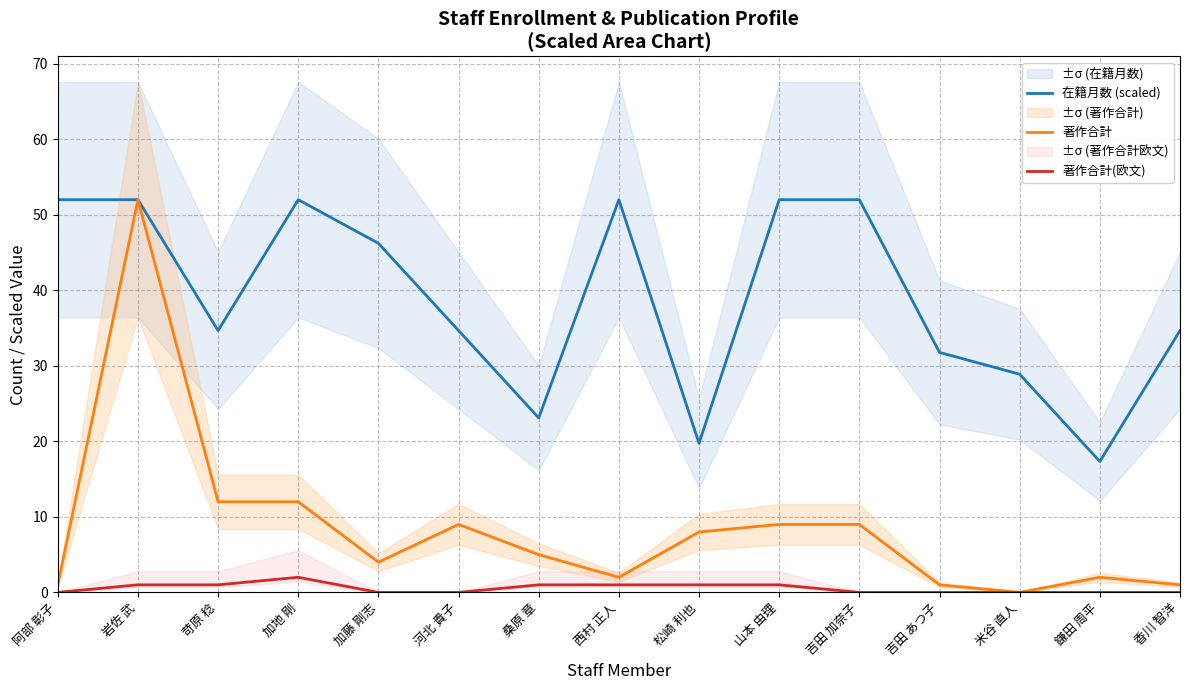

The value of 在籍月数 (scaled) at 吉田 加奈子 is 52.0. True or false?

True